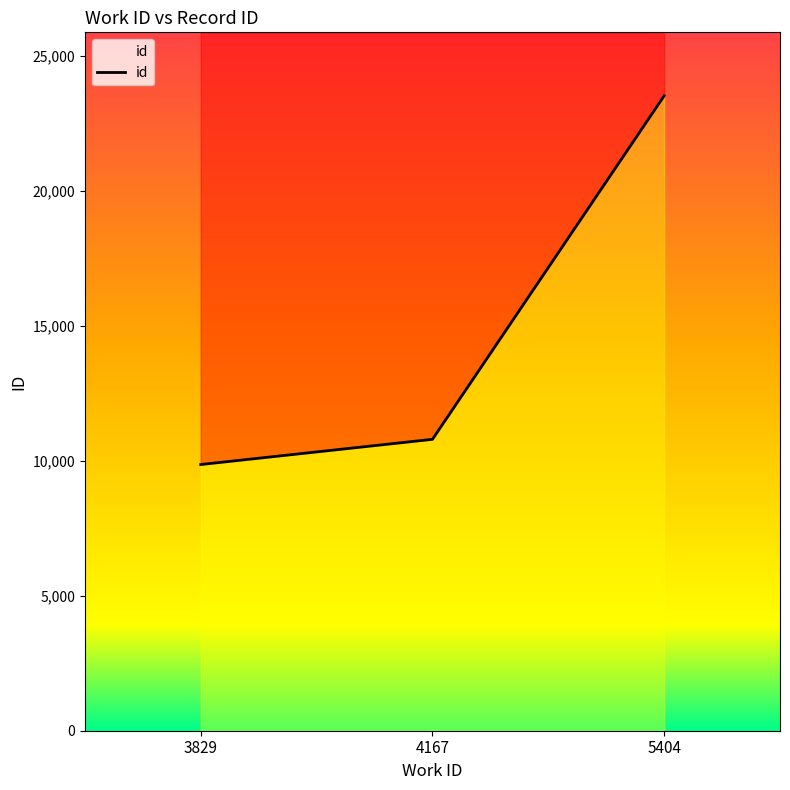

What is the value of the 3rd point from the left?

23518